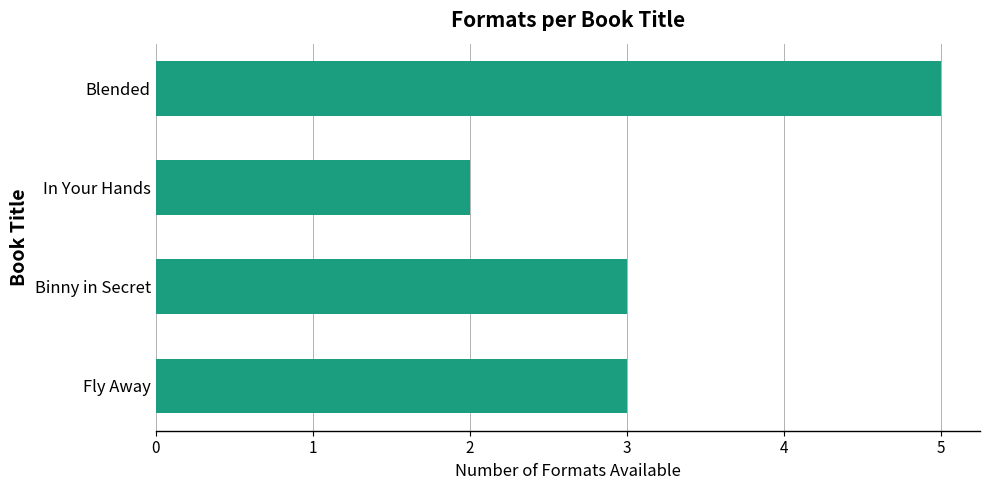

Reading bottom to top, extract all data points from this chart.

3	3	2	5